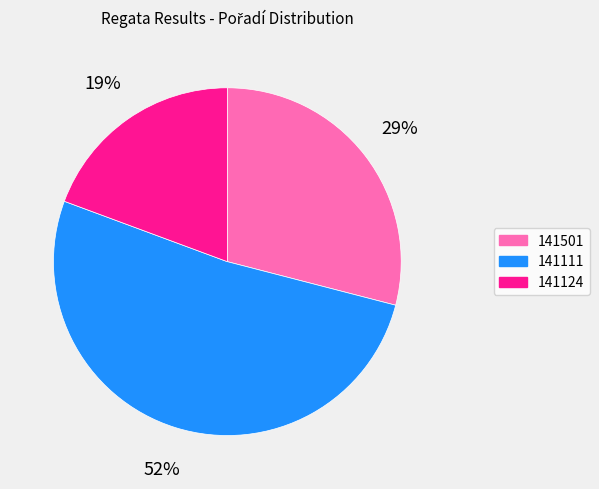

Is there a majority slice in this chart?

Yes